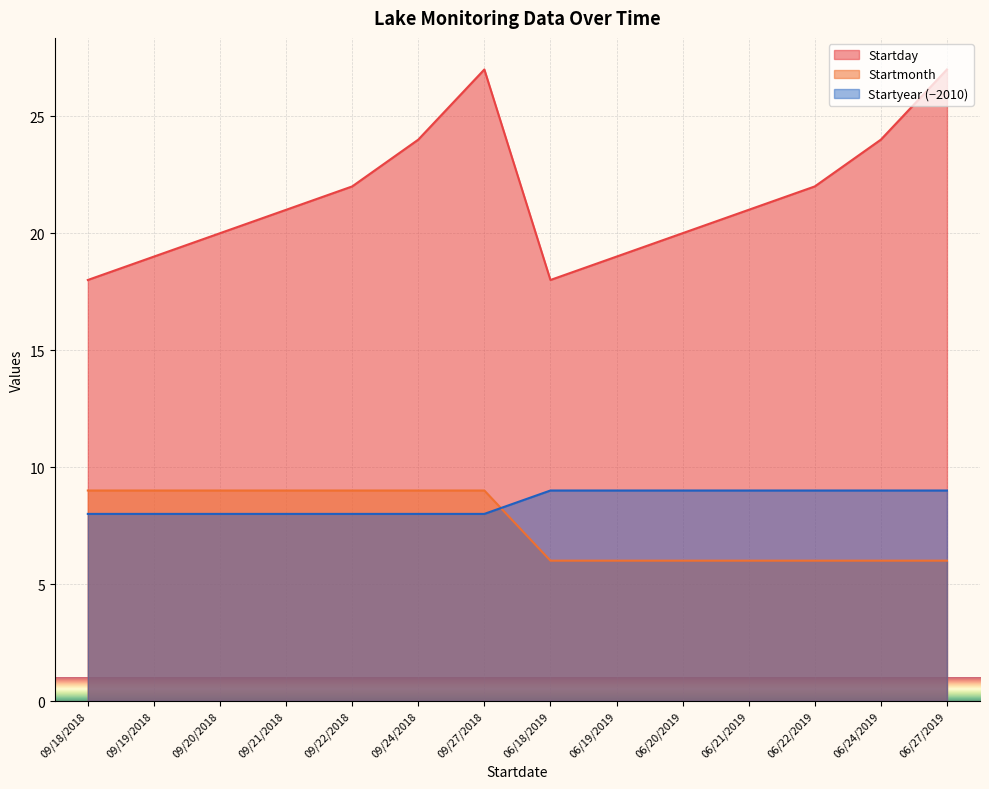

At which category is the sum across all series the highest?

09/27/2018